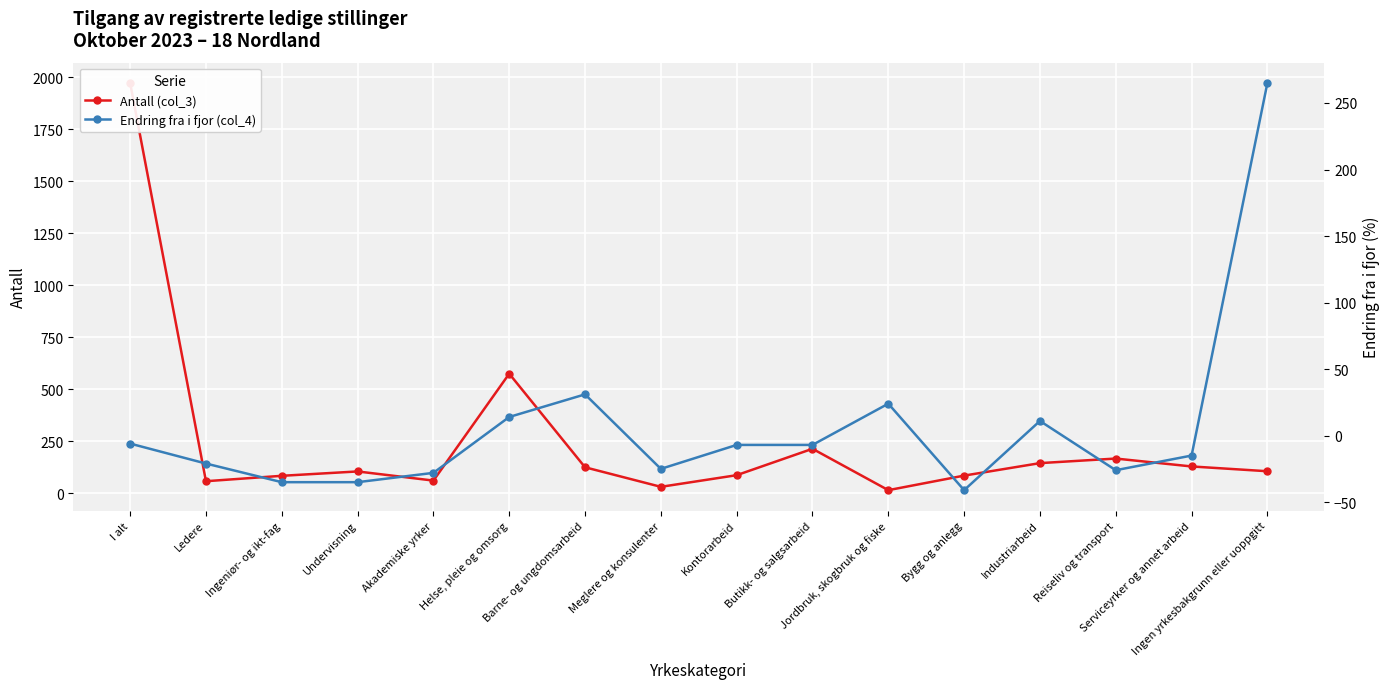

List the series in order of their peak value, lowest first.

Endring fra i fjor (col_4), Antall (col_3)